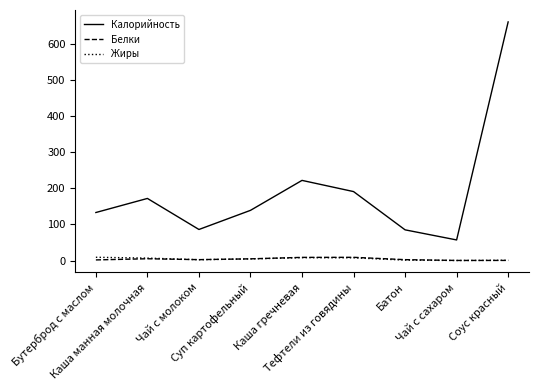

Which series has the largest total across all categories?

Калорийность